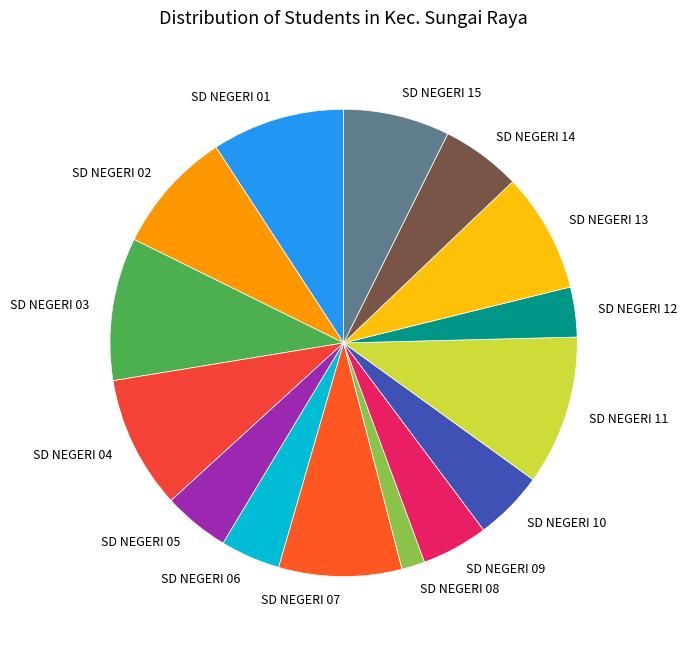

Approximately how many times larger is the value at SD NEGERI 01 compared to SD NEGERI 10?

1.9